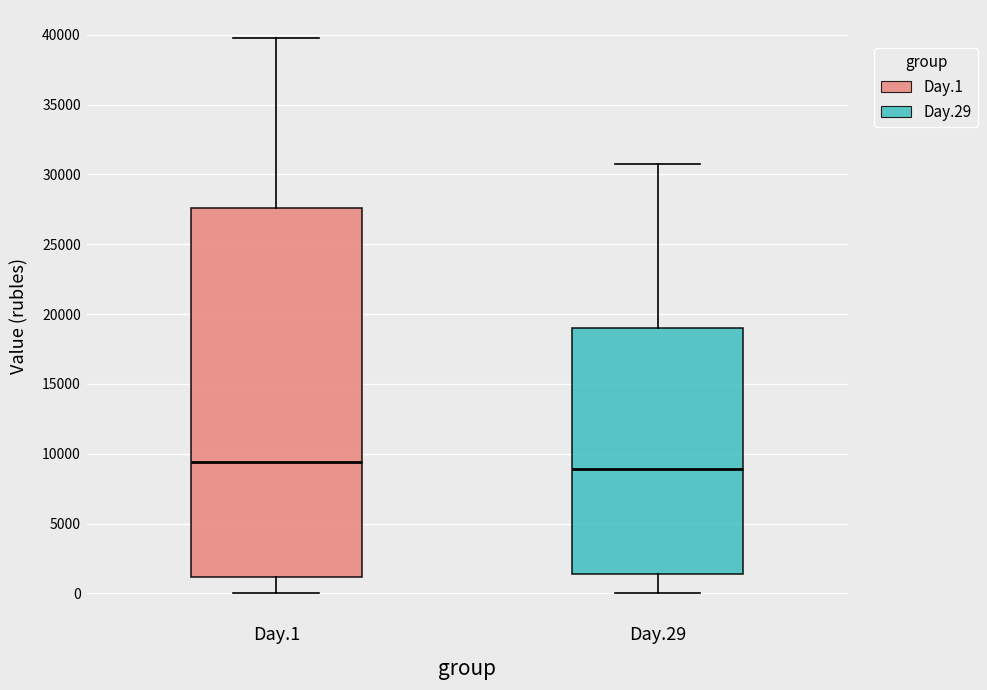

Where does the lower whisker of the box for Day.29 end on the y-axis? The values are not printed on the chart, so give them approximately, as read against the axis.

0